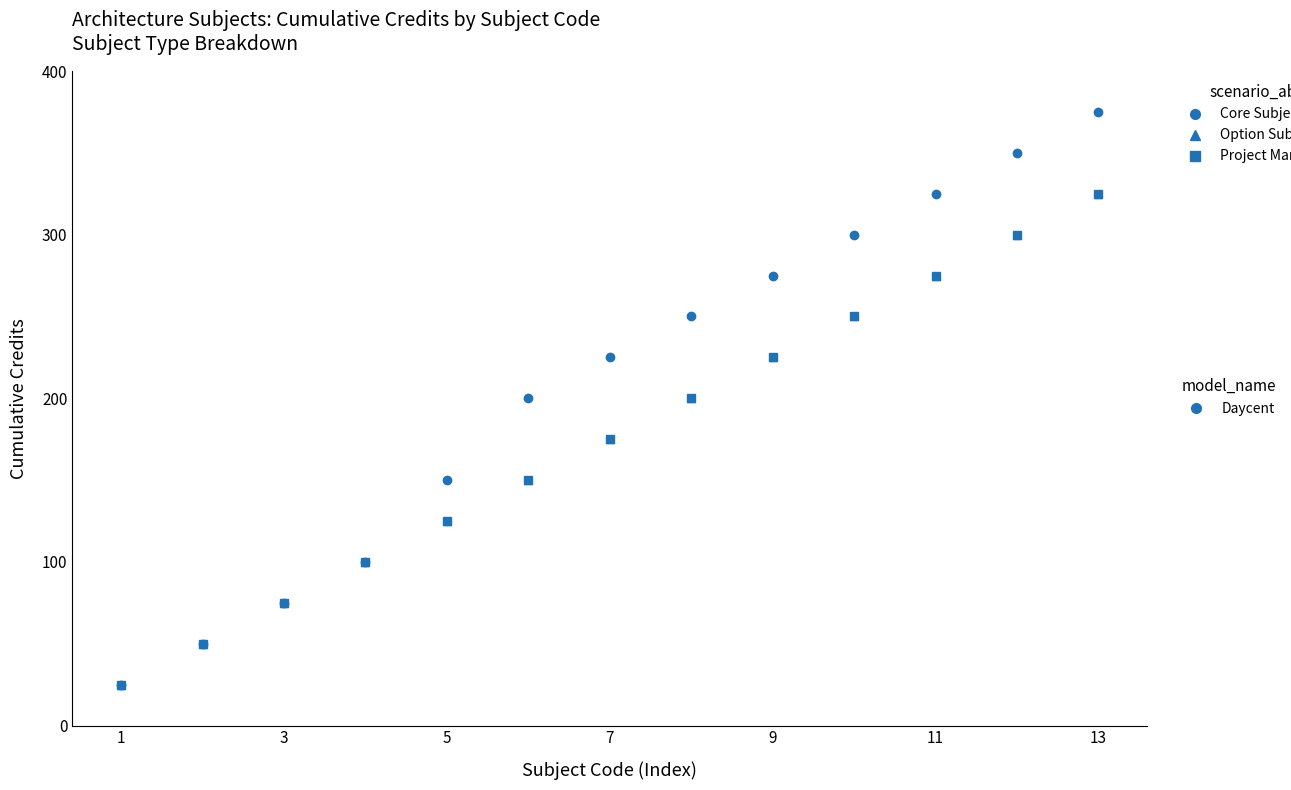

Does the chart have visible grid lines?

No